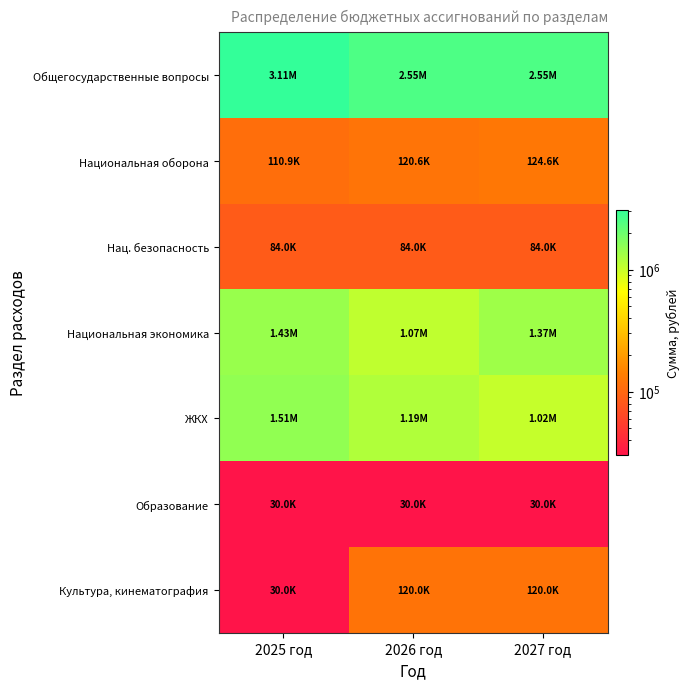

Count the number of data series in this chart.

7